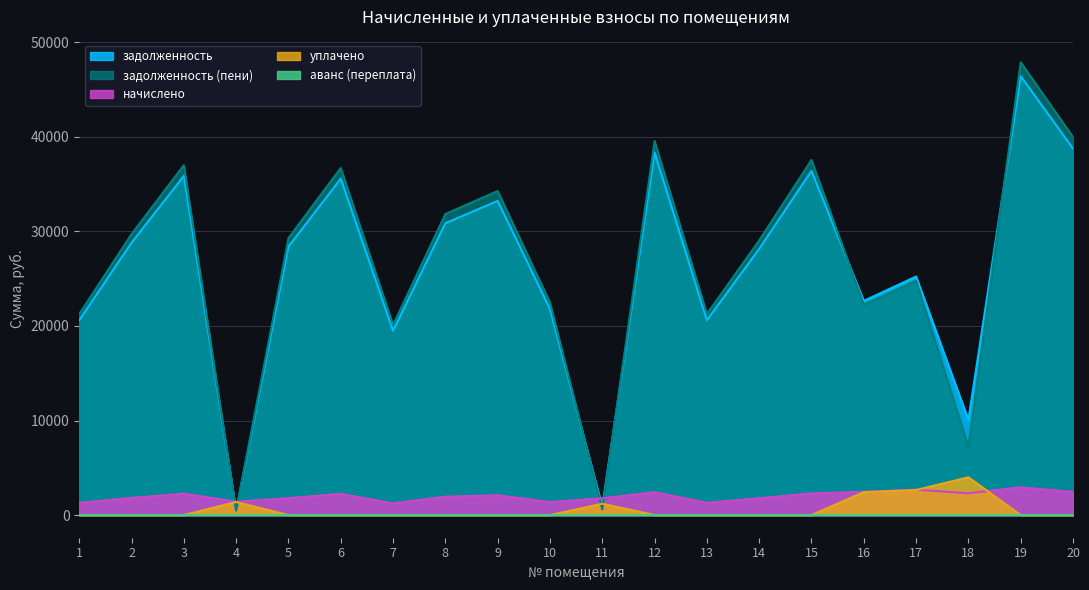

True or false: задолженность has a value of 20419.9 at 20.

False